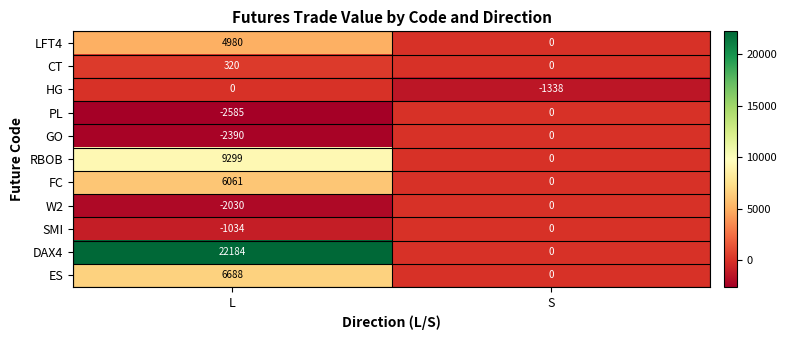

At which category is the sum across all series the highest?

L